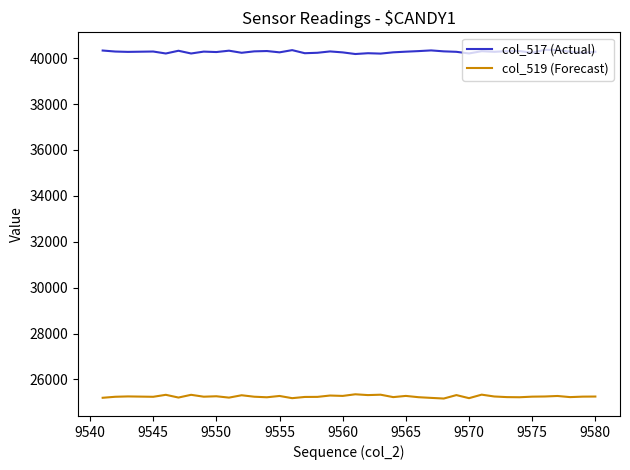

Rank the series by their maximum value, from highest to lowest.

col_517 (Actual), col_519 (Forecast)